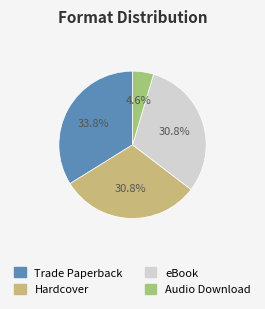

Do Hardcover and eBook together represent more than half of the pie?

Yes